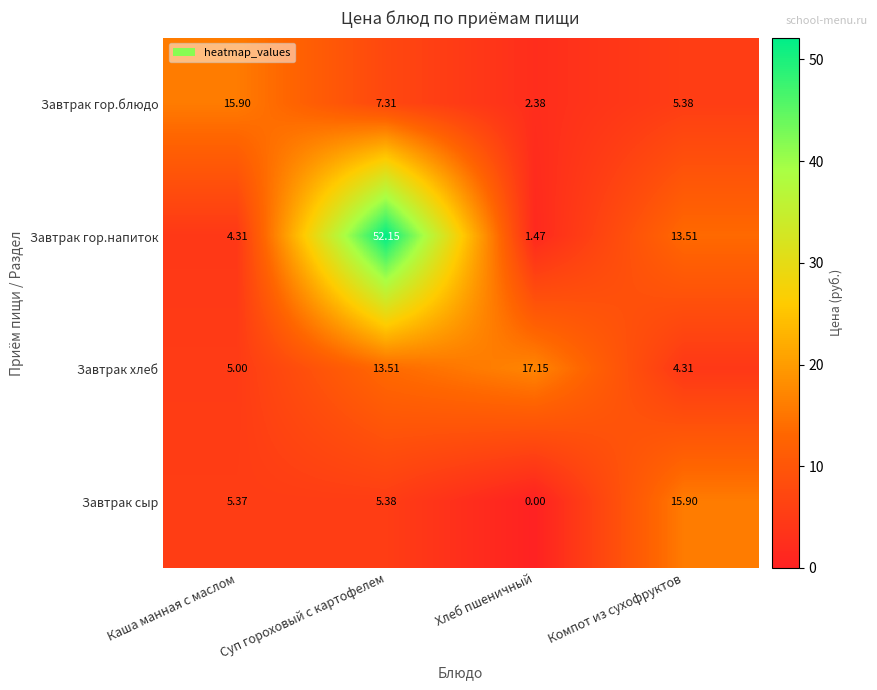

Rank the series at Каша манная с маслом from highest to lowest value.

Завтрак гор.блюдо, Завтрак сыр, Завтрак хлеб, Завтрак гор.напиток